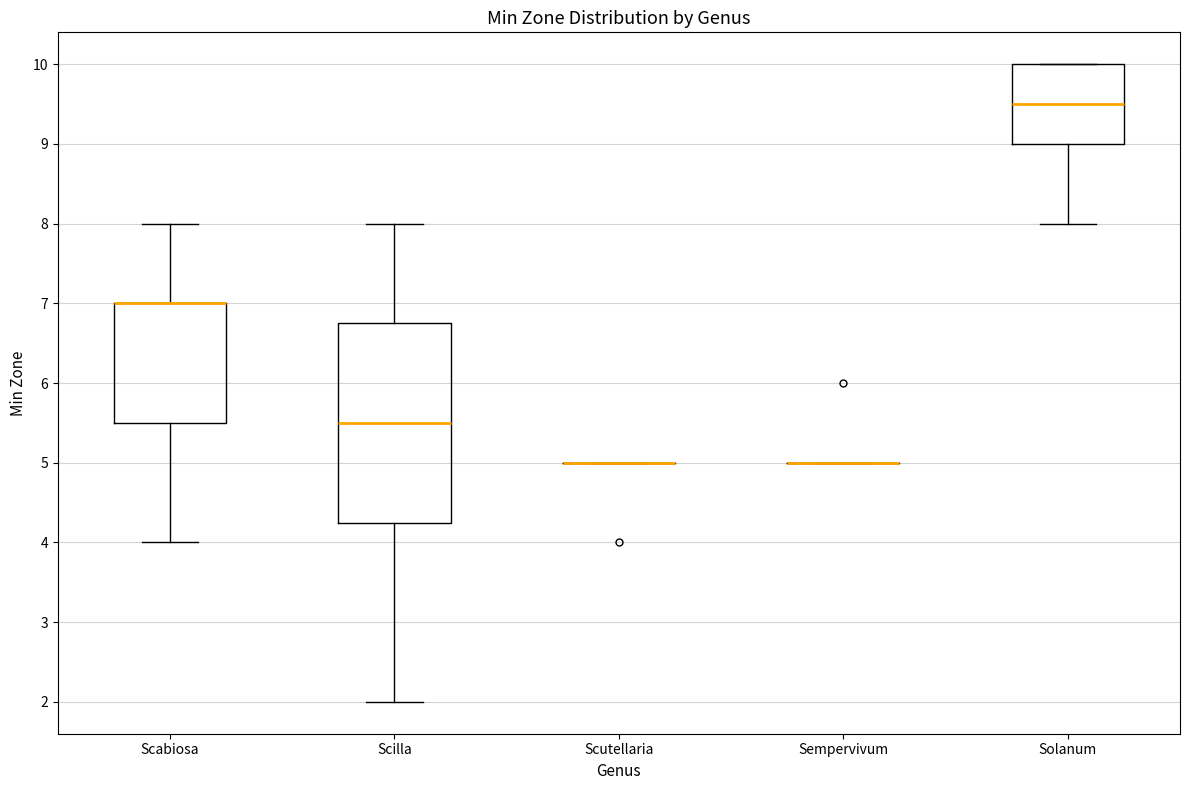

Comparing the boxes themselves (not the whiskers), which one is the tallest?

Scilla